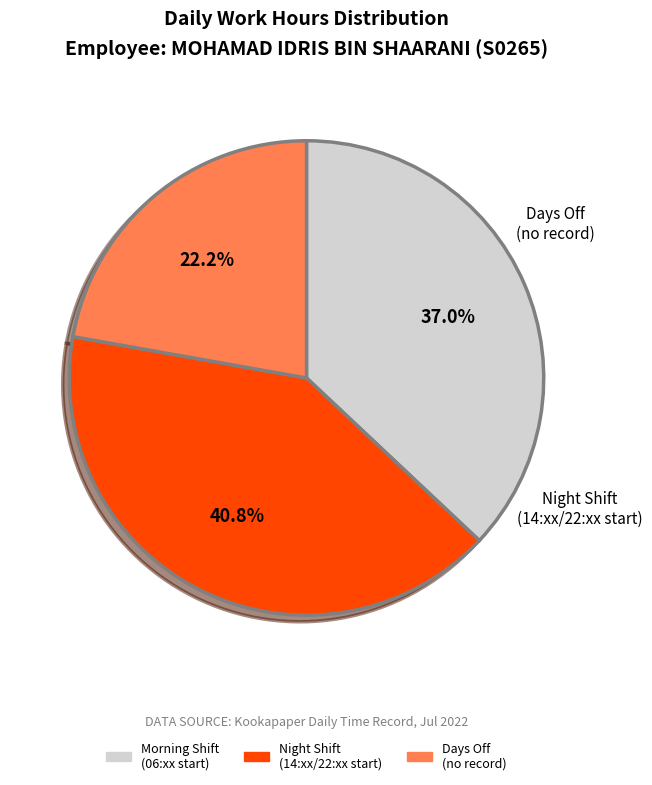

Is there any slice that represents more than half of the pie?

No